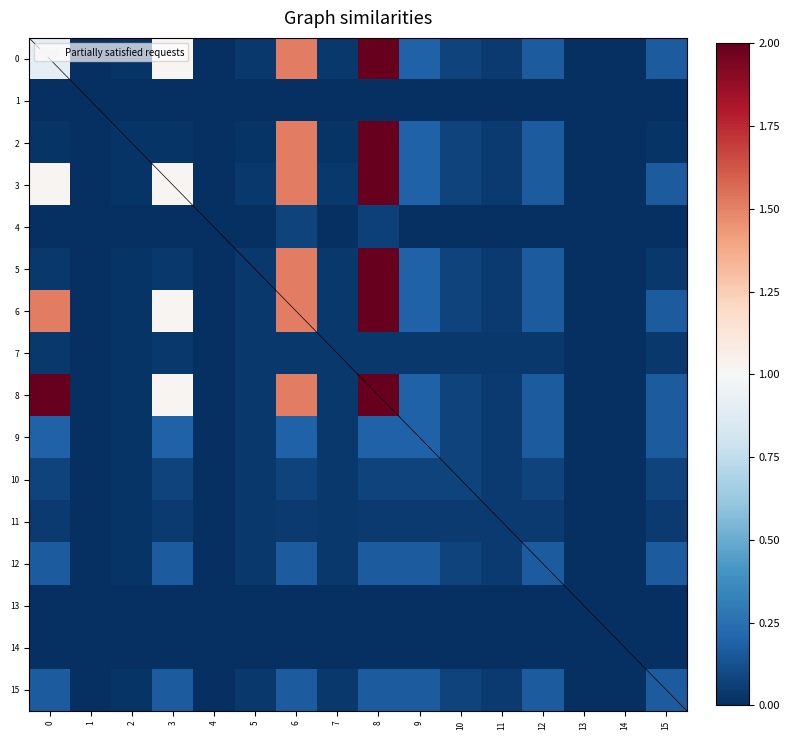

Between 8 and 15, which series saw the biggest shift?

2